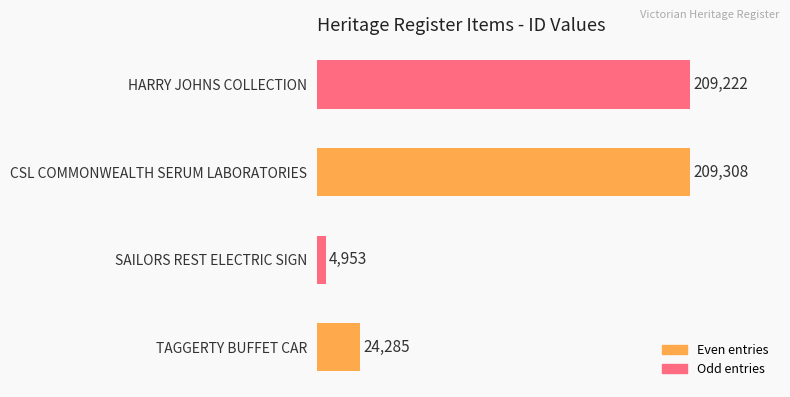

Which has a higher value, SAILORS REST ELECTRIC SIGN or CSL COMMONWEALTH SERUM LABORATORIES?

CSL COMMONWEALTH SERUM LABORATORIES